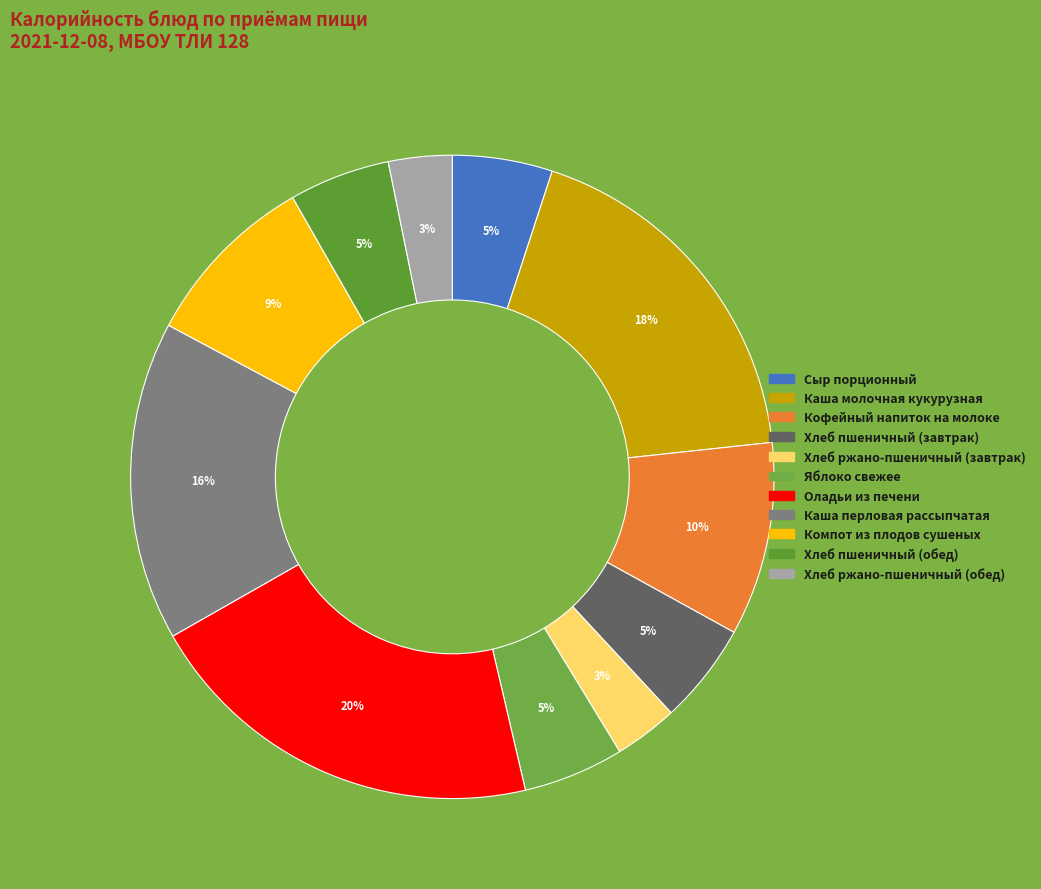

Approximately how many times larger is the value at Хлеб ржано-пшеничный (обед) compared to Хлеб ржано-пшеничный (завтрак)?

1.0